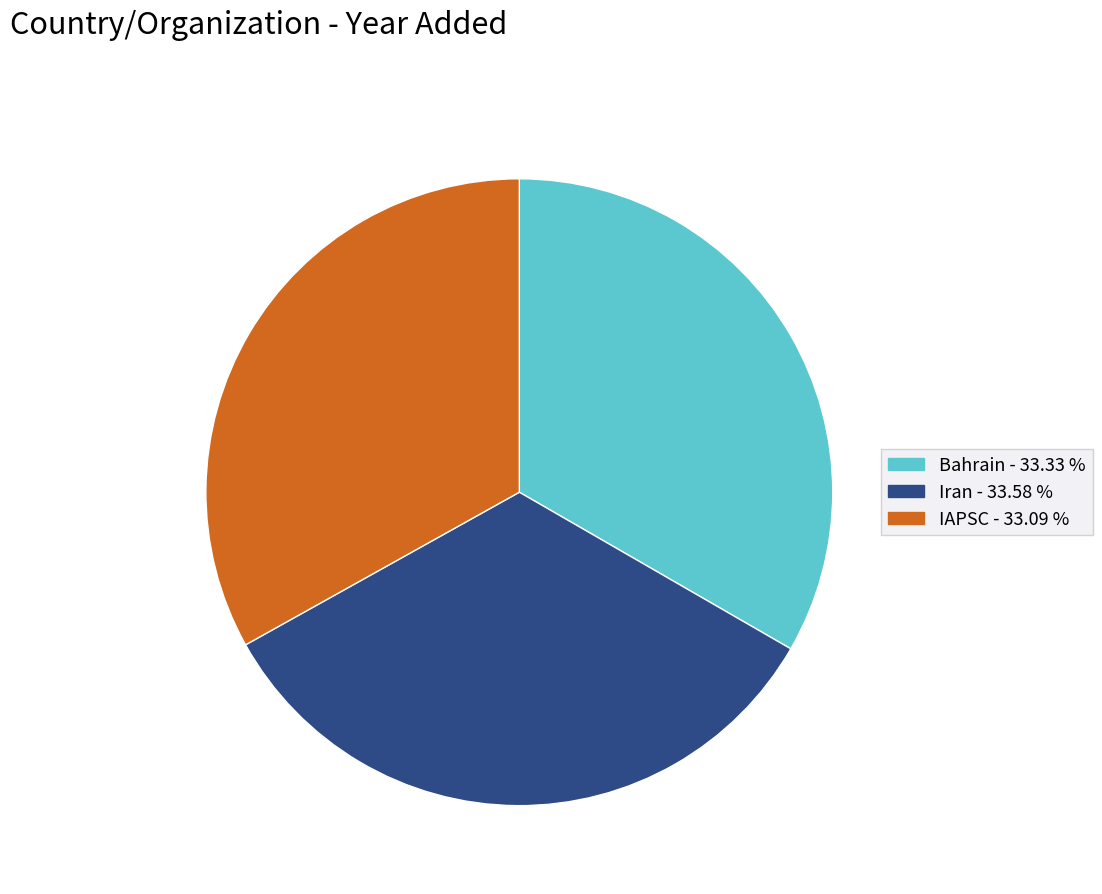

Approximately how many times larger is the value at Bahrain compared to Iran?

1.0